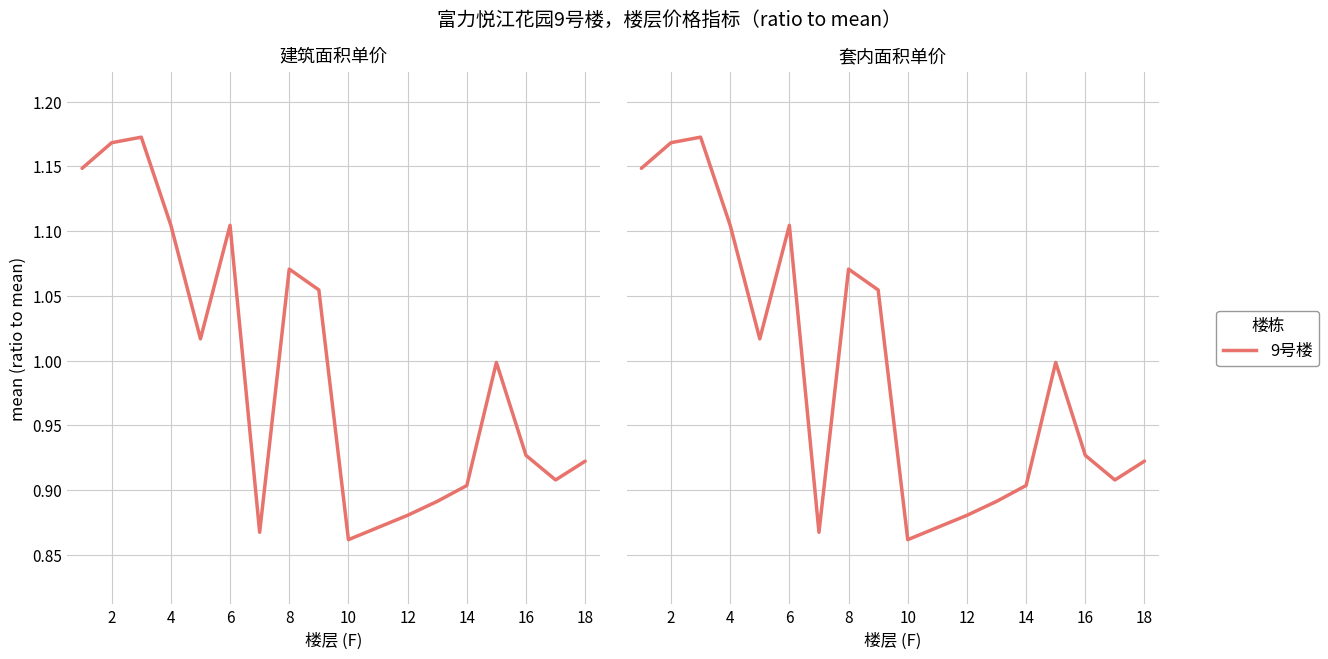

Is it true that the value at 2 is 1.2?

True